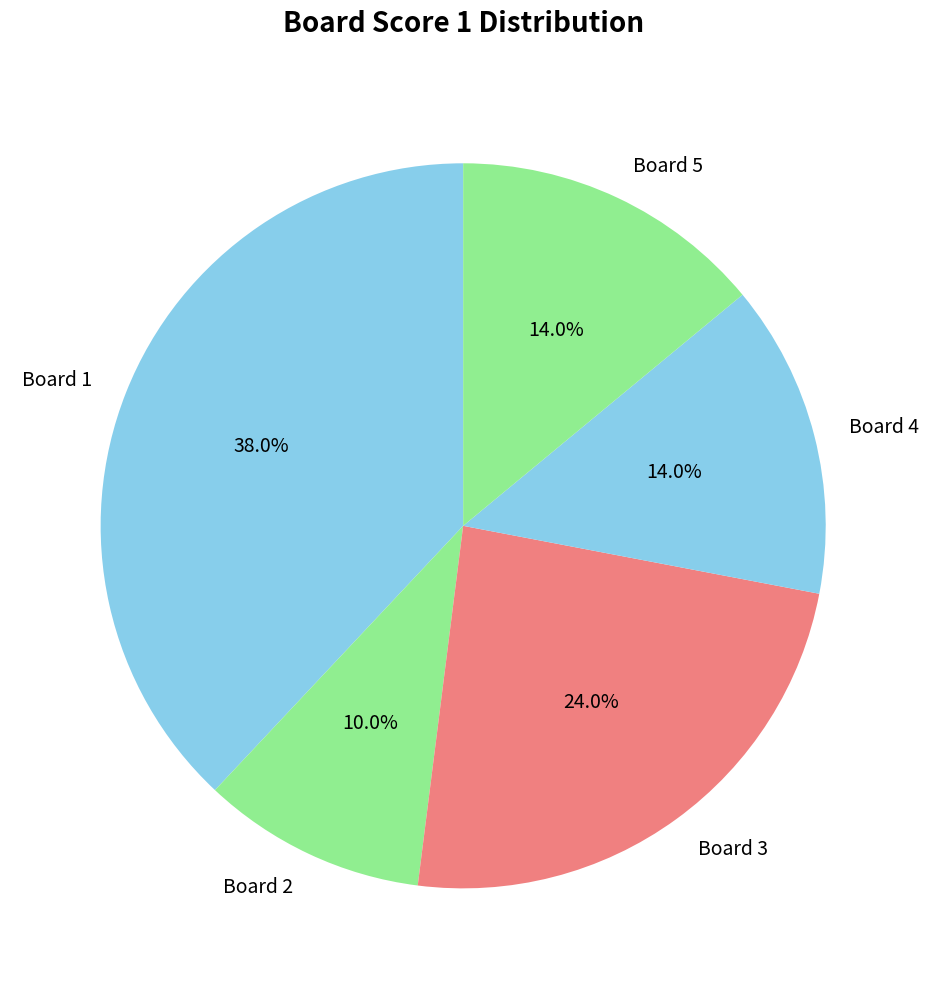

How many segments does this pie chart have?

5